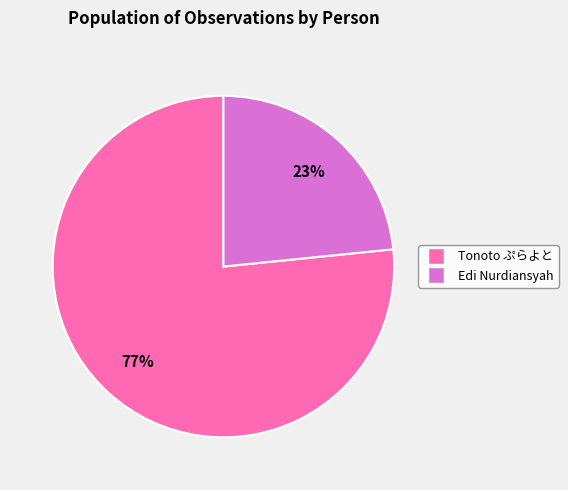

The Edi Nurdiansyah slice represents 29% of the pie. True or false?

False